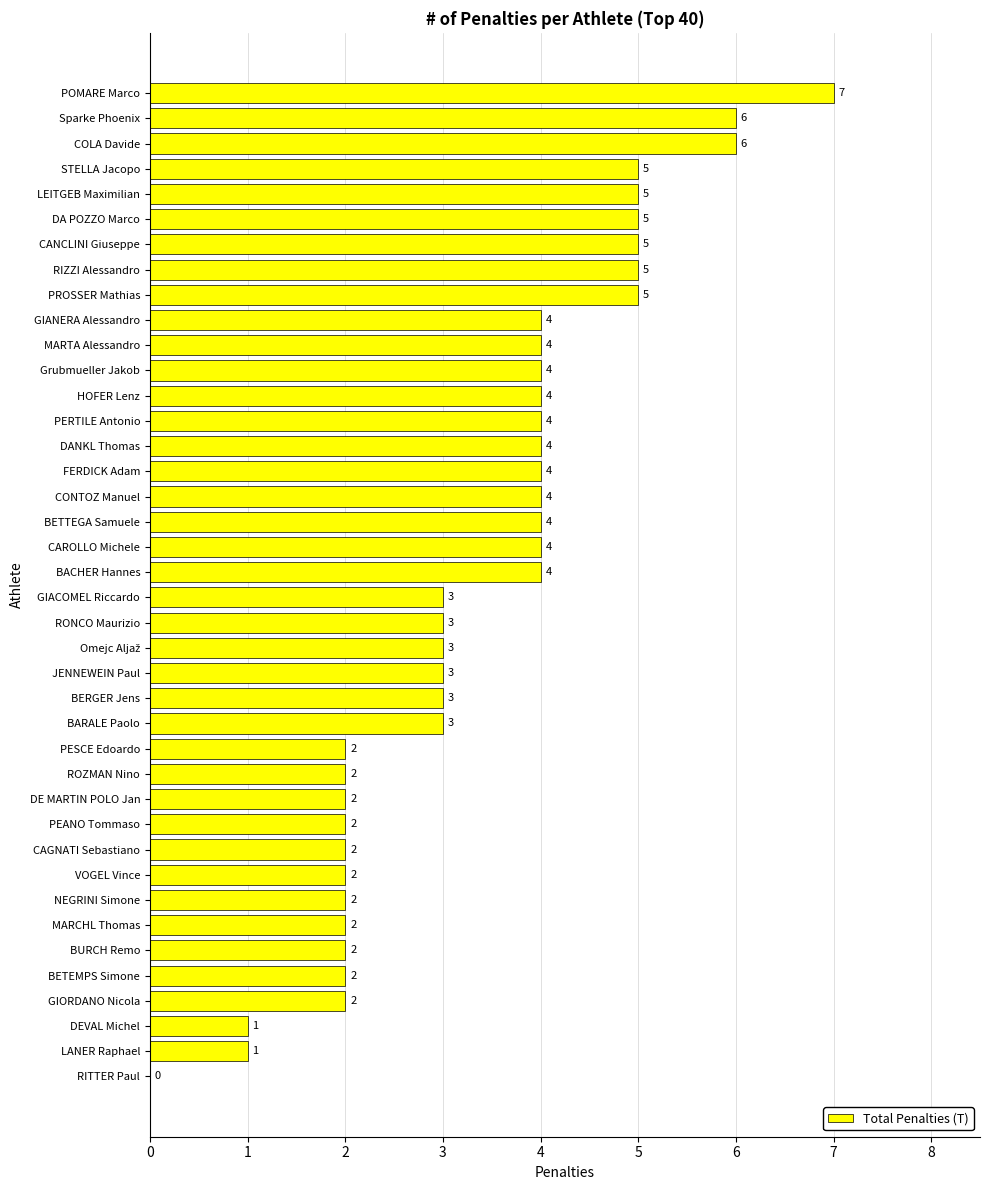

What is the change in value from ROZMAN Nino to MARTA Alessandro?

+2